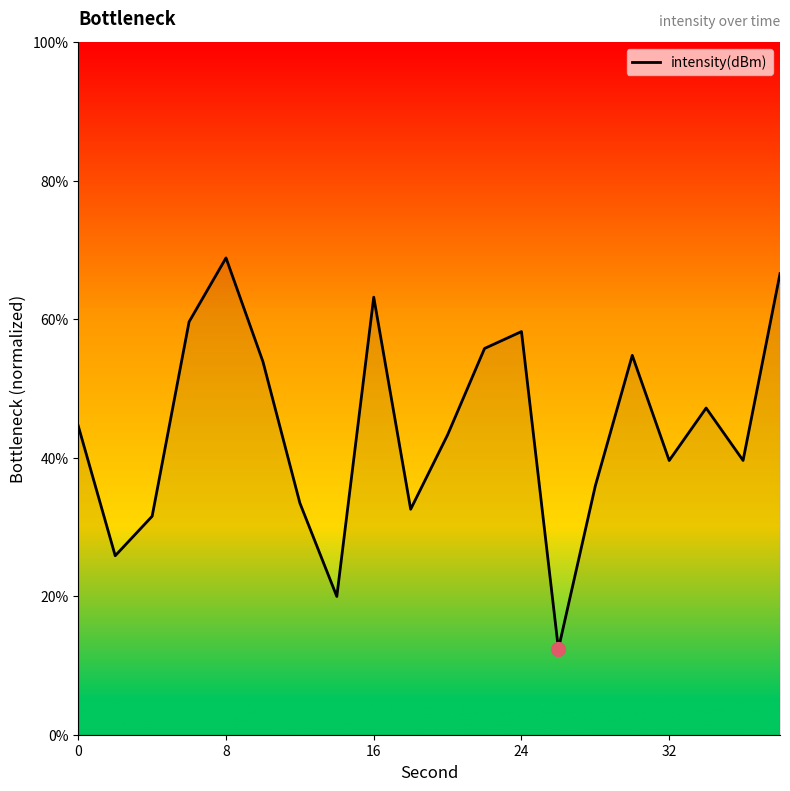

What is the greatest value displayed?

68.9